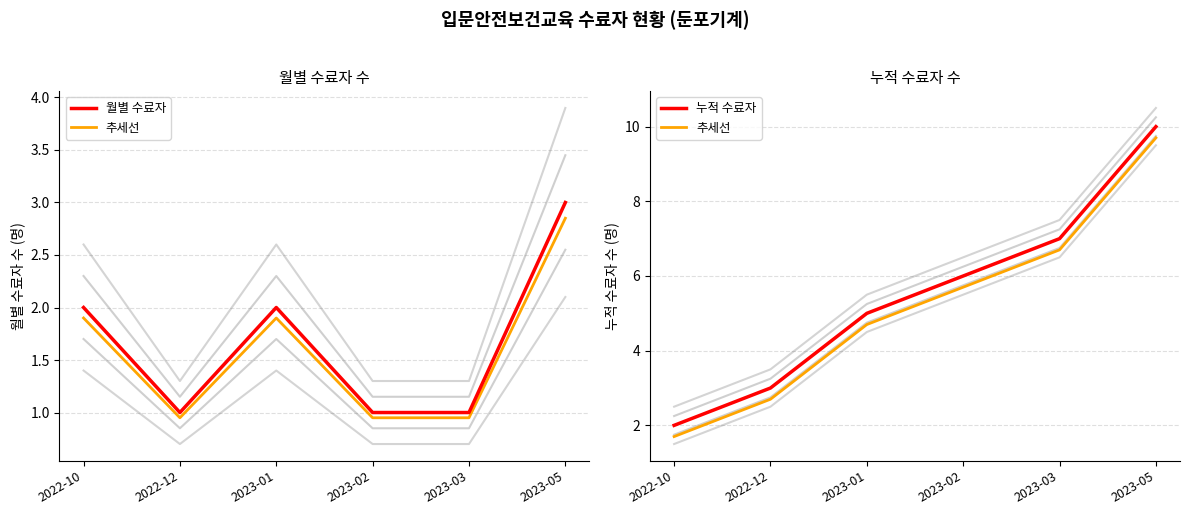

Count the number of data series in this chart.

3